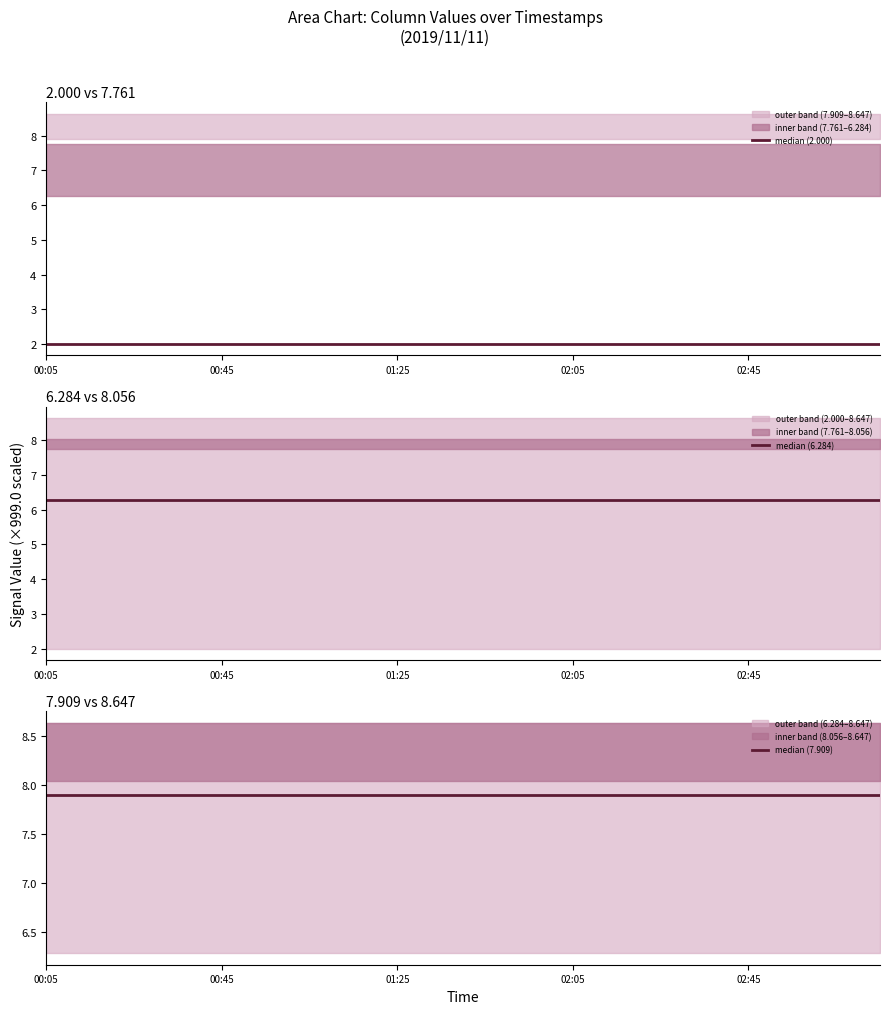

How many distinct data groups are displayed?

3